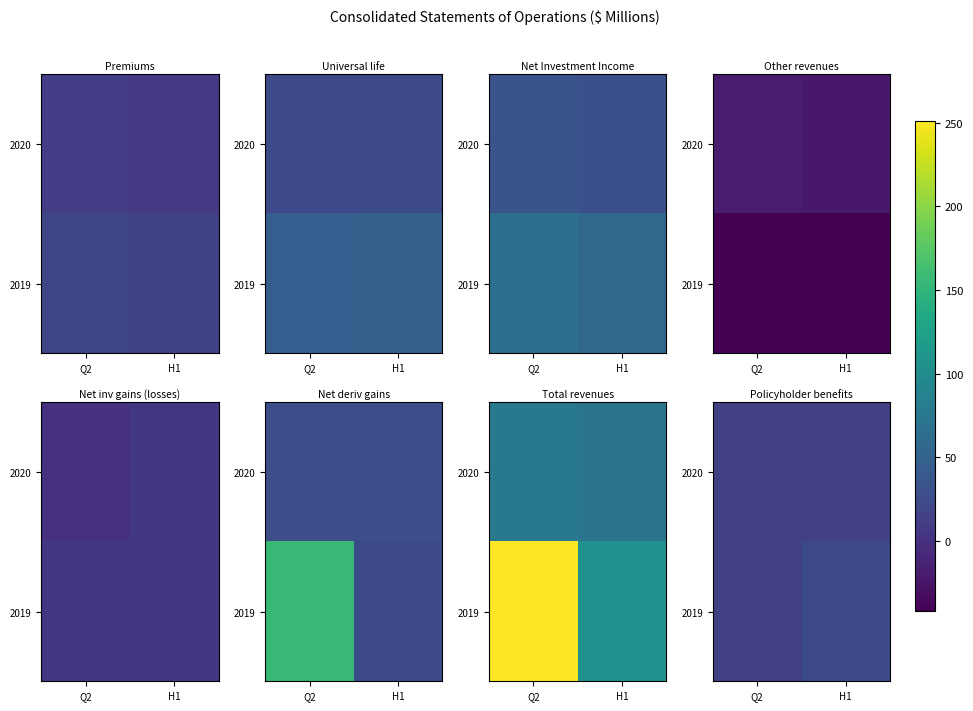

What is the spread (max minus min) of values at H1?

10